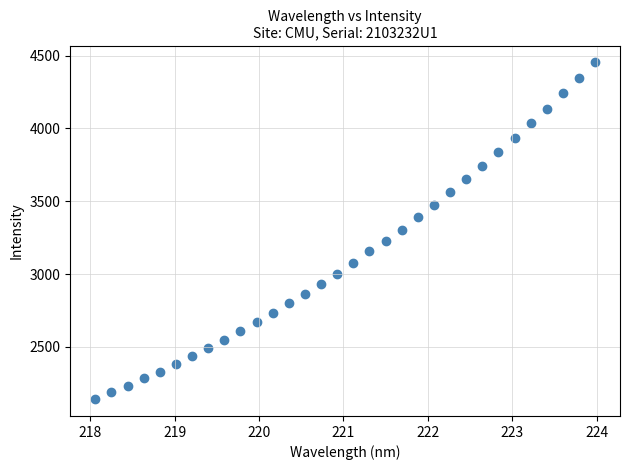

What is the range of Y values (max minus min)?

2312.6